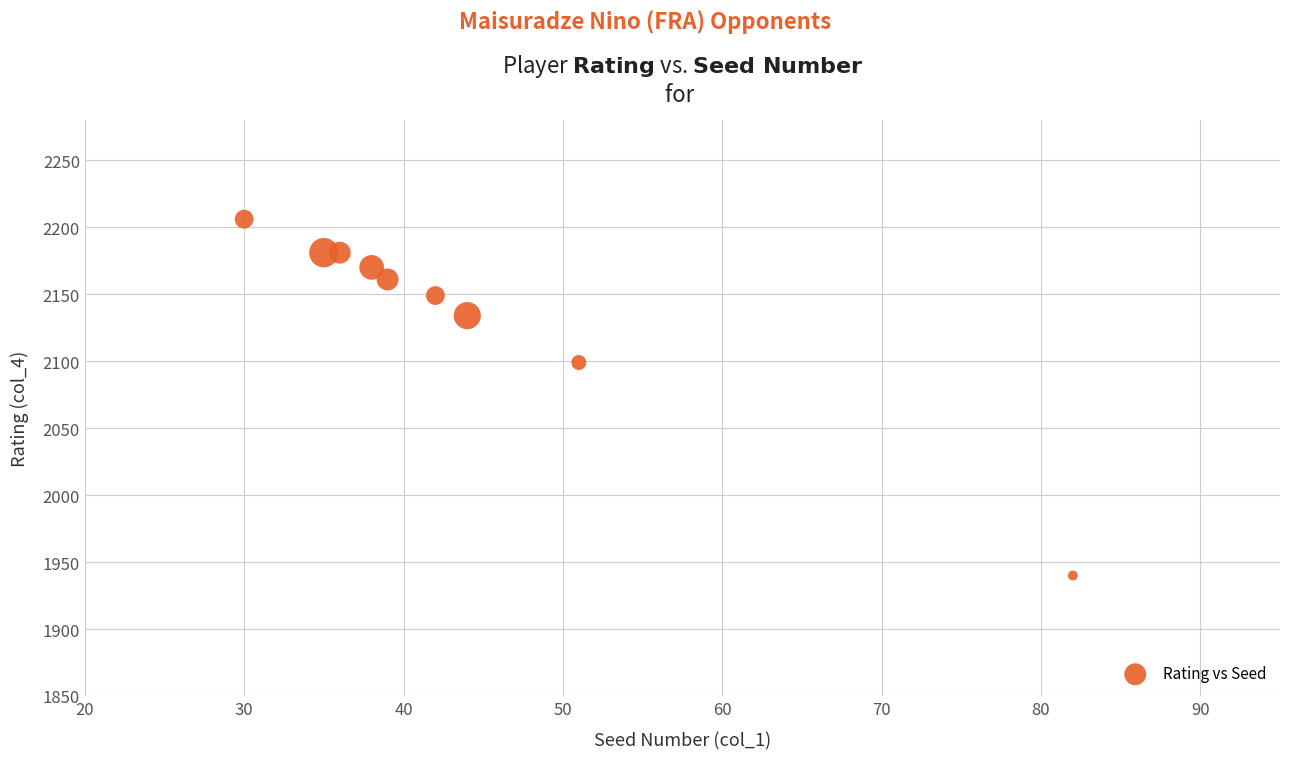

What is the range of X values (max minus min)?

52